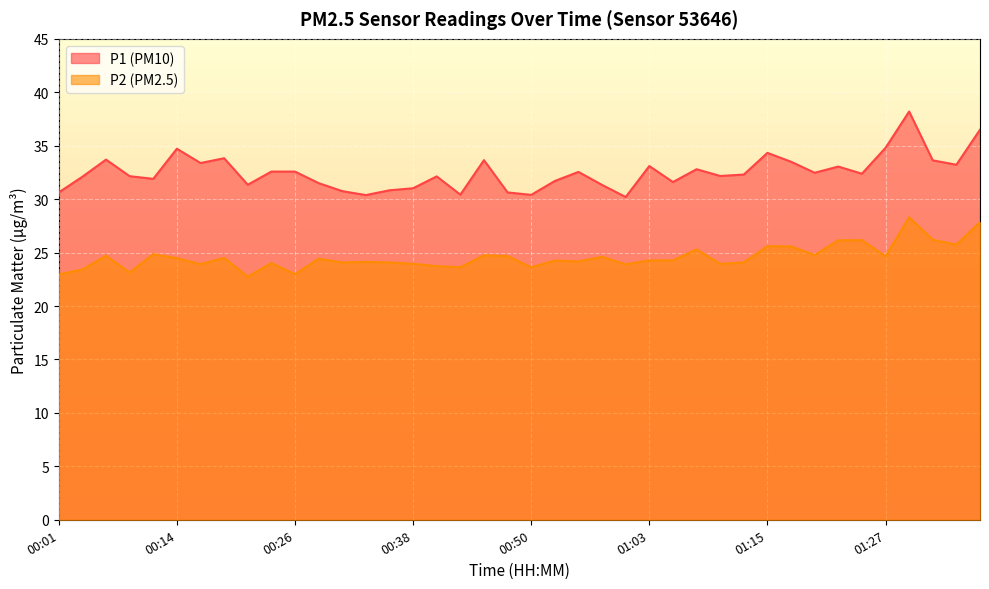

How many data points does each series have?

40